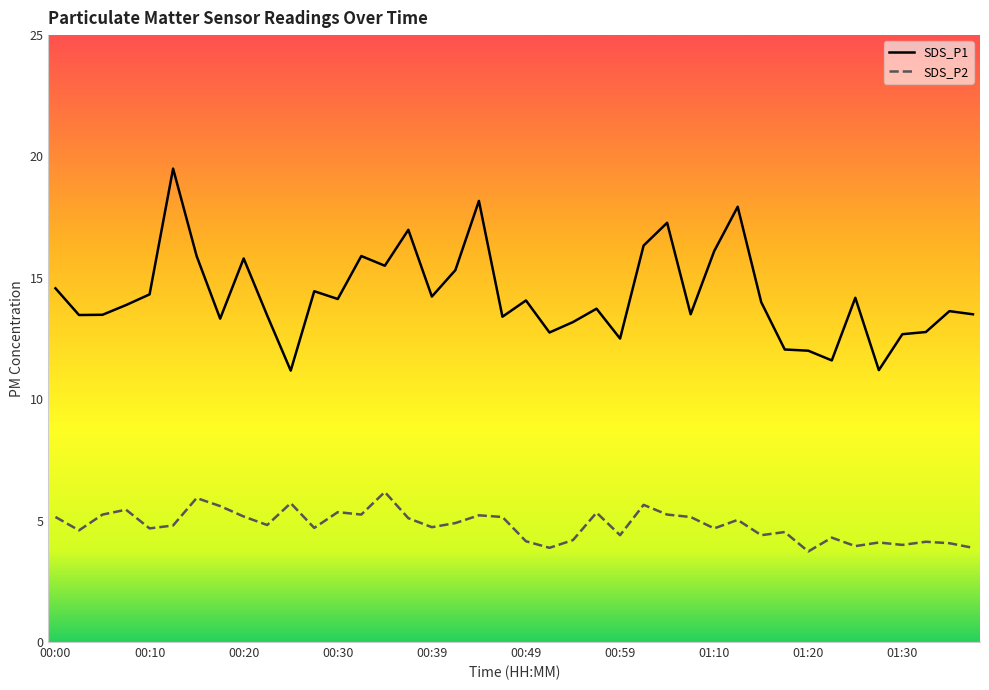

What is the difference between the highest and lowest values at 21?

8.9